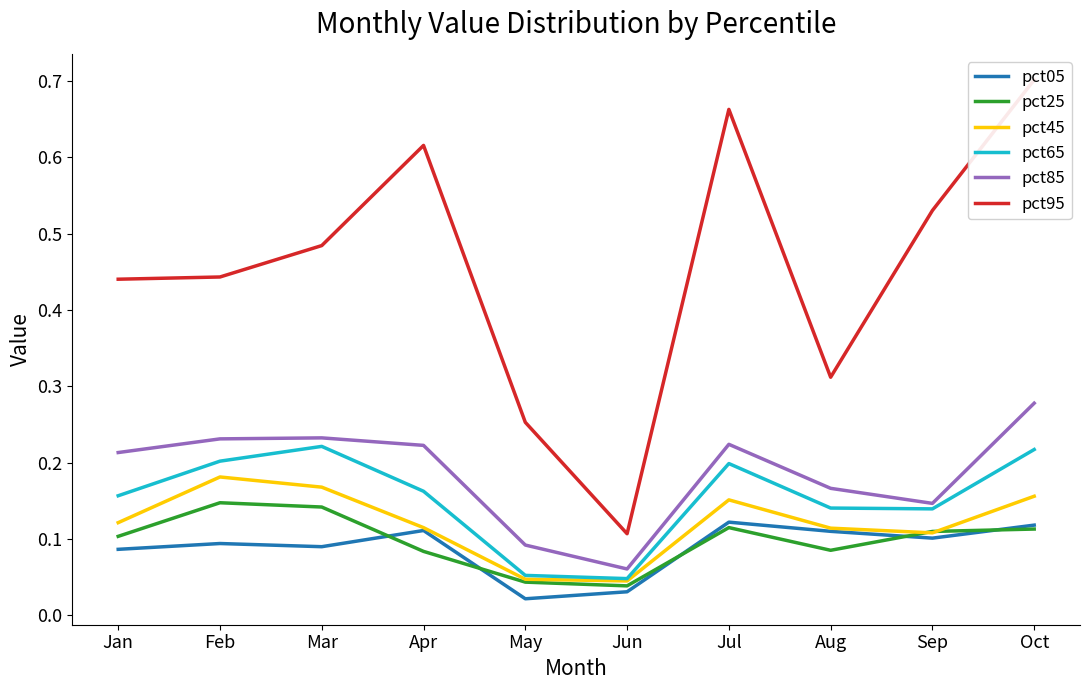

Where is the first local maximum for pct25?

Feb